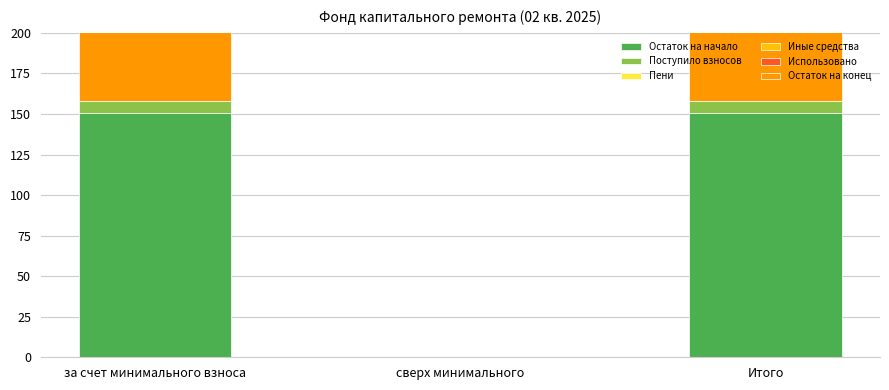

Rank the series by their maximum value, from lowest to highest.

Пени, Иные средства, Использовано, Поступило взносов, Остаток на начало, Остаток на конец